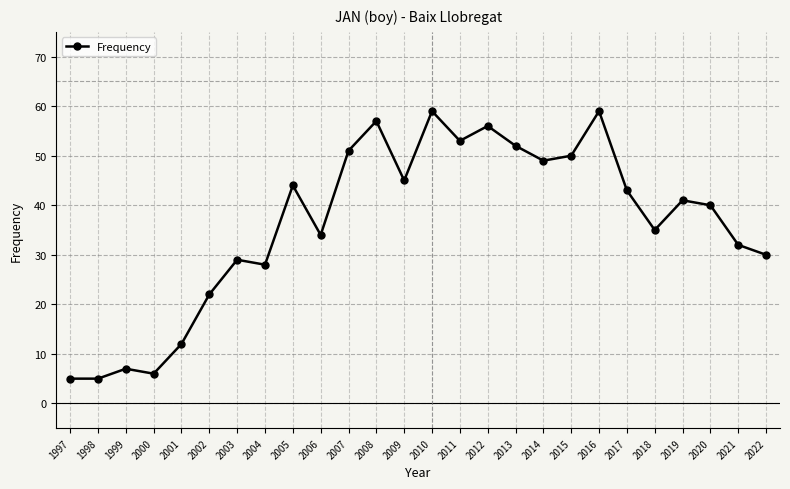

What is the ratio of the value at 2006 to the value at 2011?

0.6